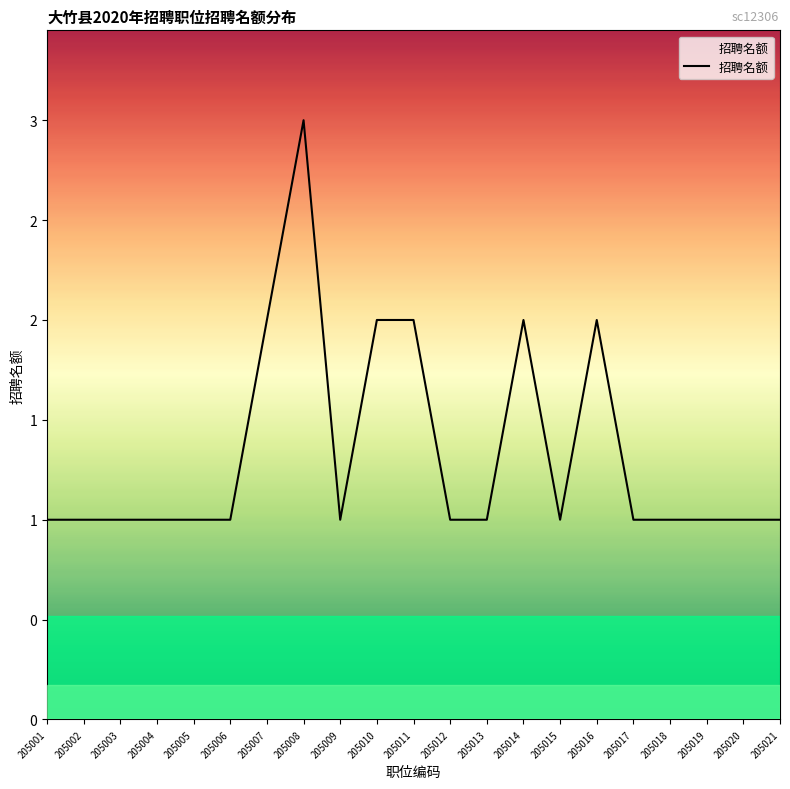

Is this an area chart (filled region under the line)?

Yes